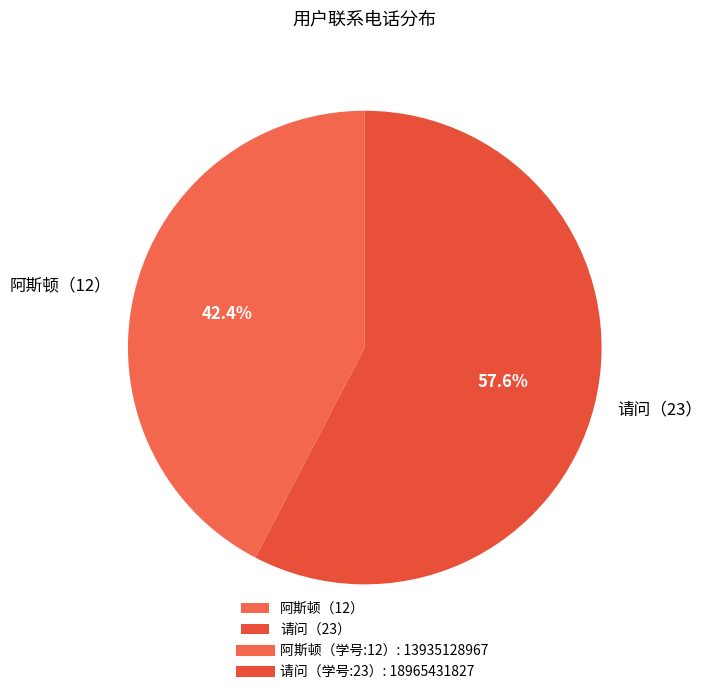

Count the number of slices in the pie.

2